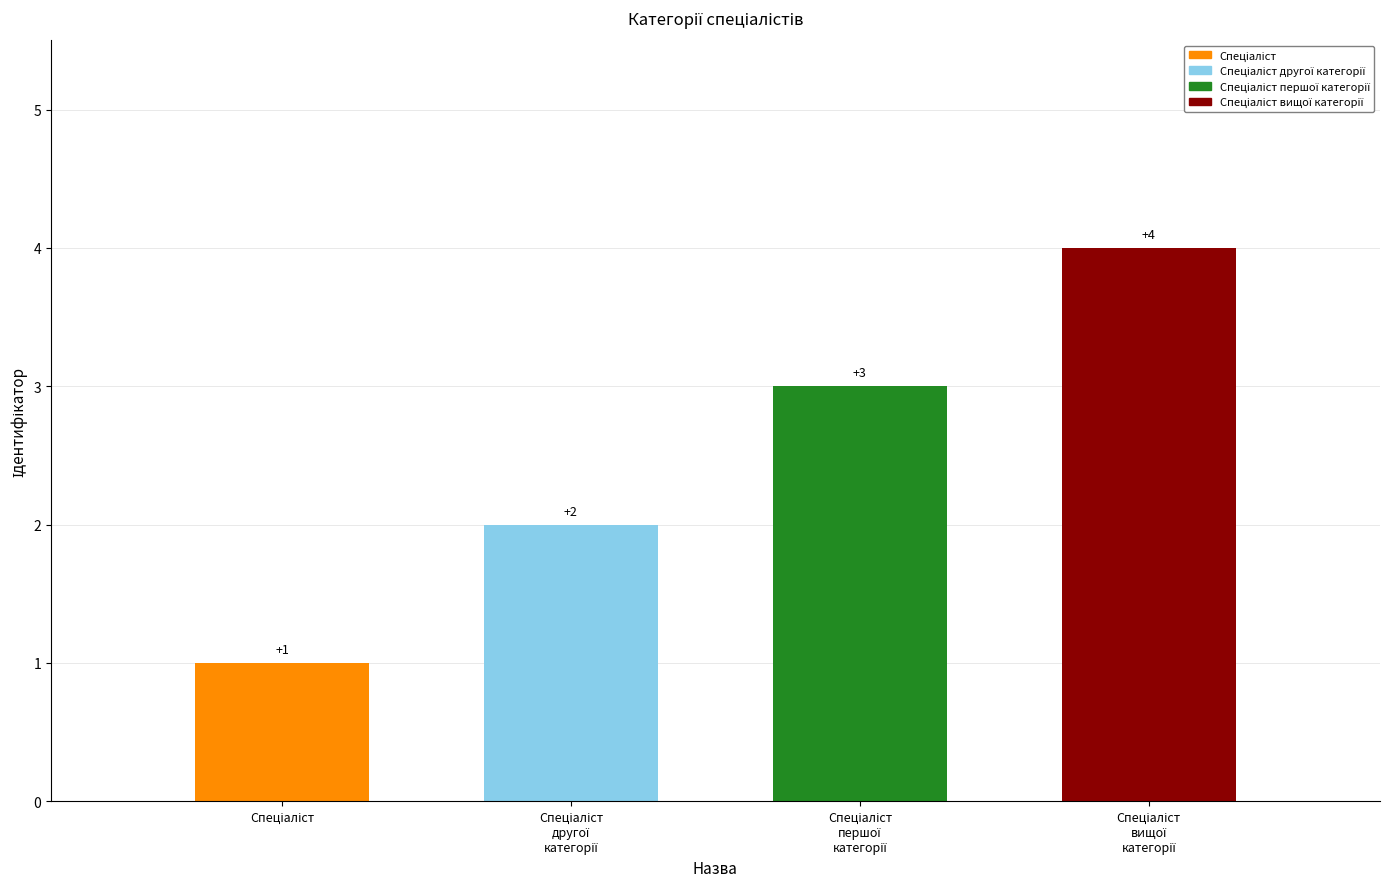

List the labels in order of value, largest first.

Спеціаліст вищої категорії, Спеціаліст першої категорії, Спеціаліст другої категорії, Спеціаліст